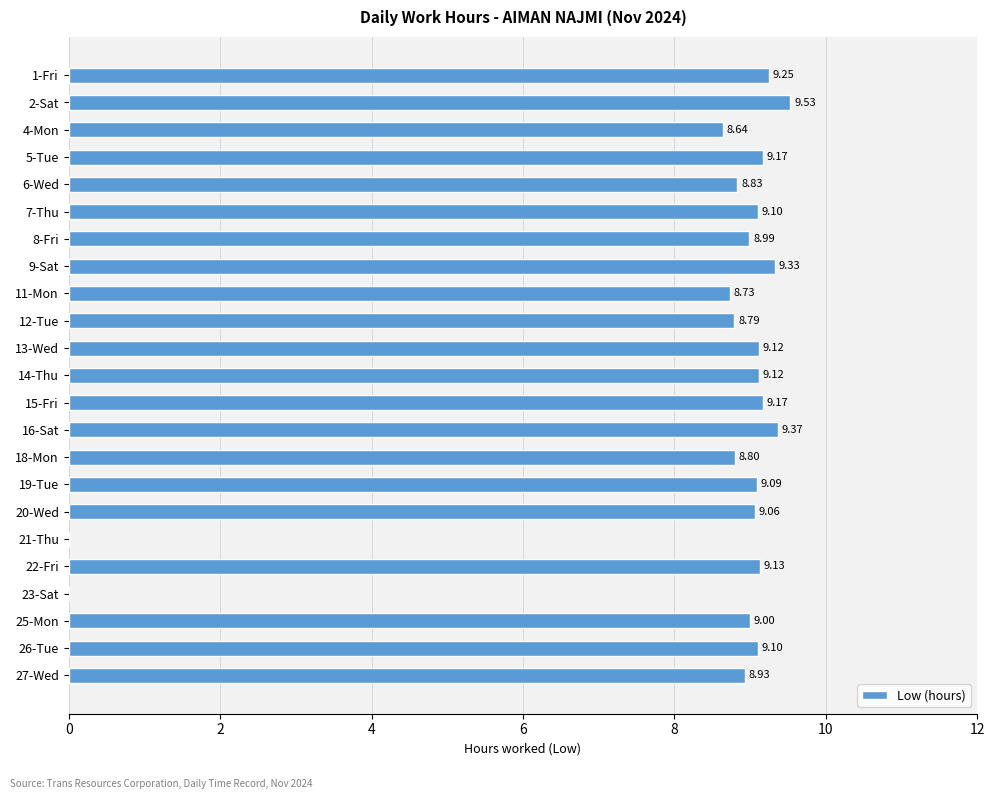

Approximately how many times larger is the value at 2-Sat compared to 22-Fri?

1.0